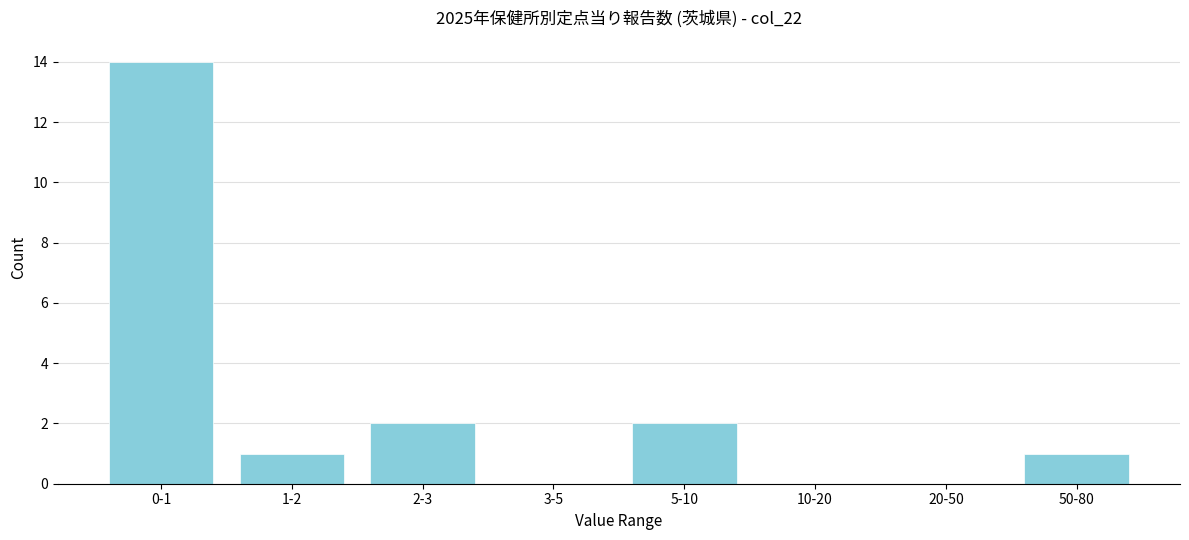

Reading left to right, list all the values displayed in this chart.

0-1=14	1-2=1	2-3=2	3-5=0	5-10=2	10-20=0	20-50=0	50-80=1